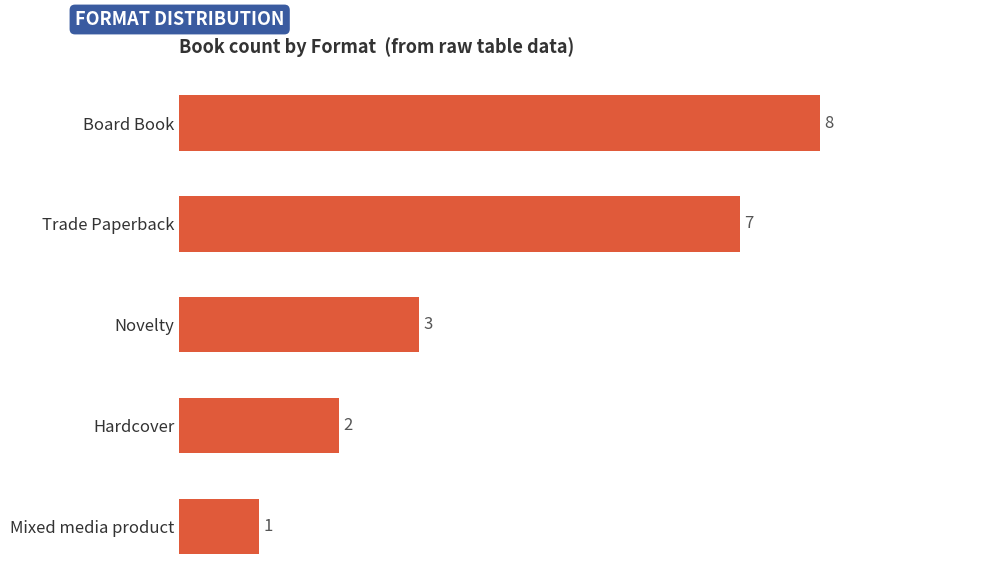

The value at Novelty is 3. True or false?

True